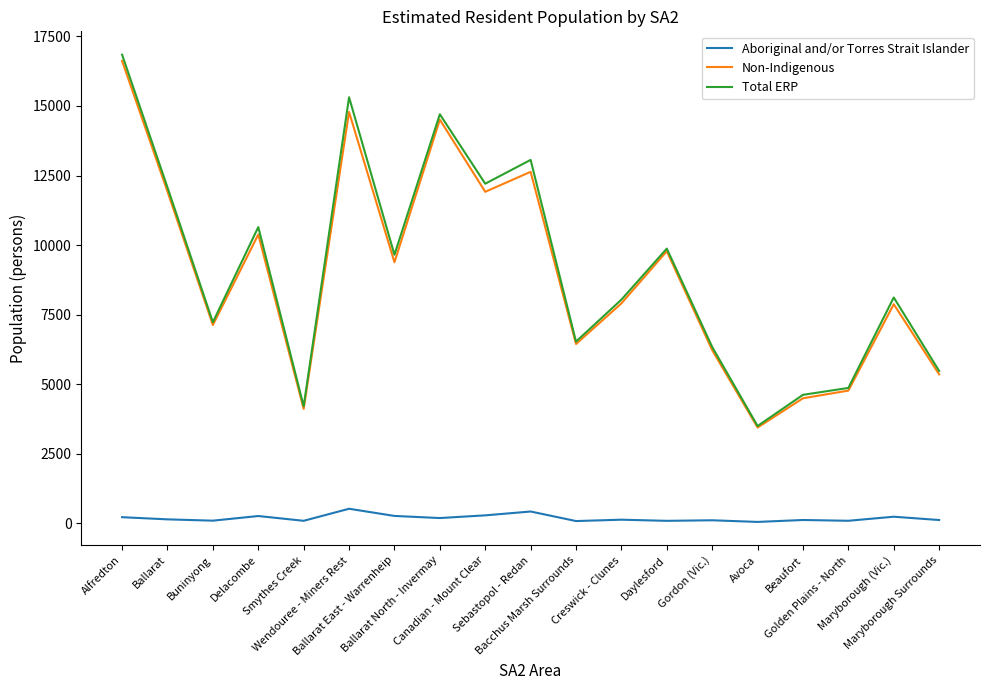

Does the chart display data point markers on the line(s)?

No